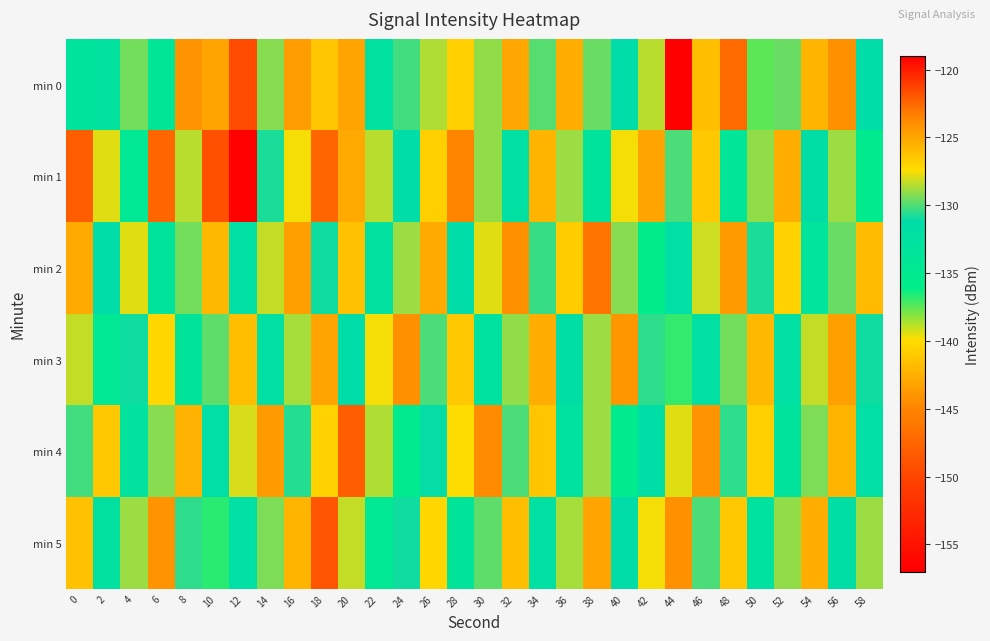

What is the maximum value shown in the chart?

-119.1